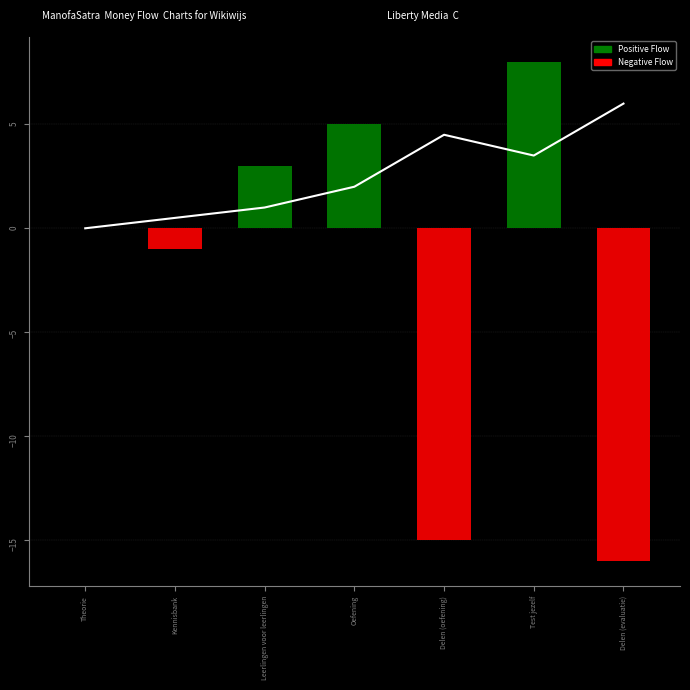

Approximately how many times larger is the value at Test jezelf compared to Leerlingen voor leerlingen?

3.5